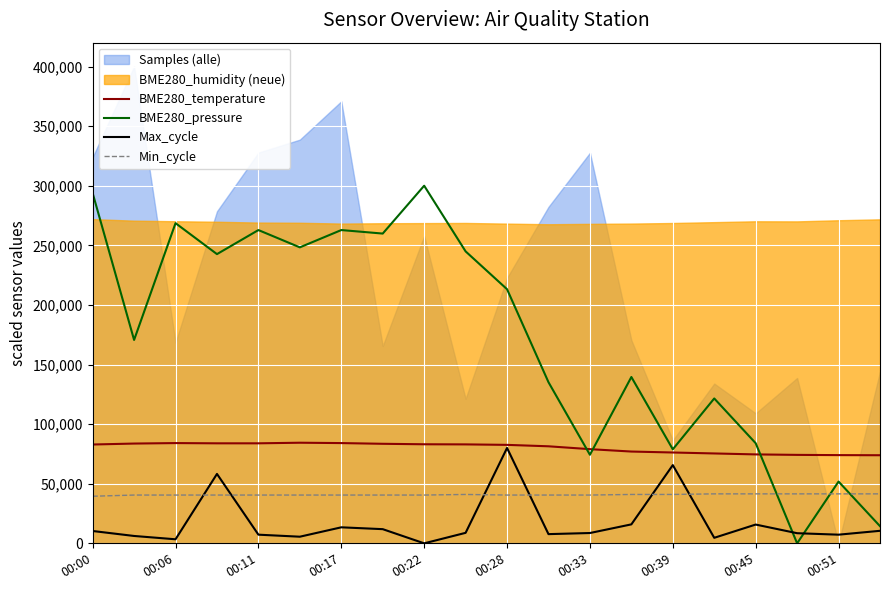

How many lines are shown in the chart?

4